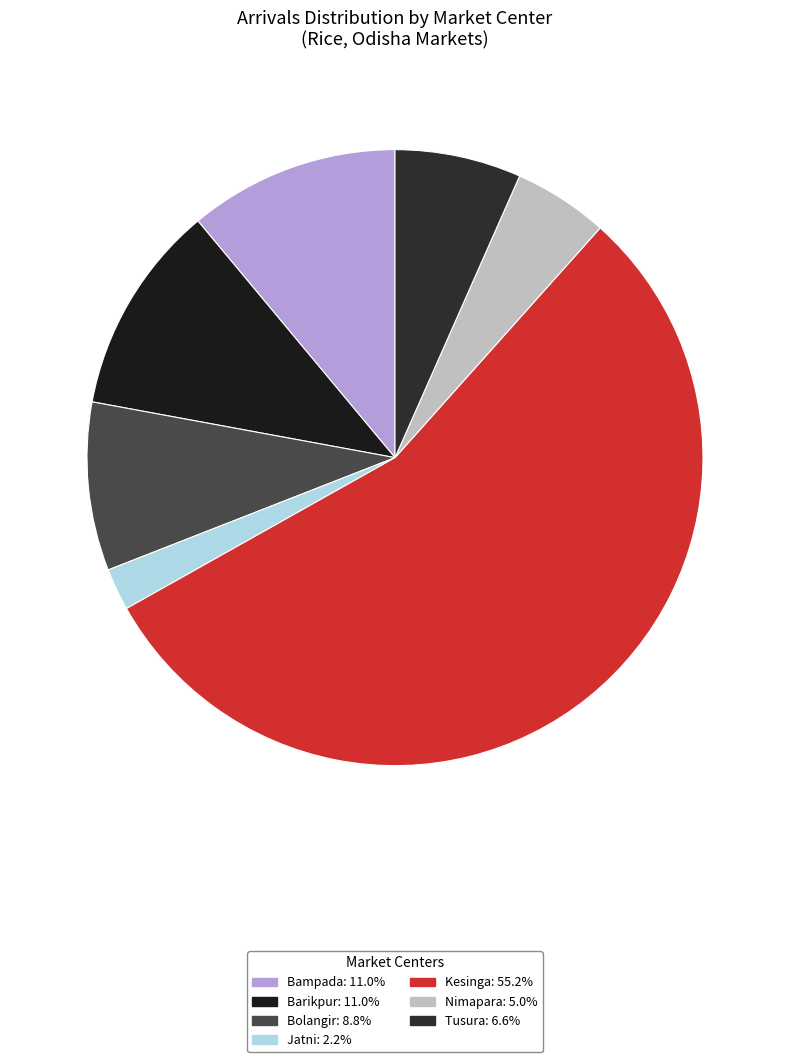

How many segments does this pie chart have?

7